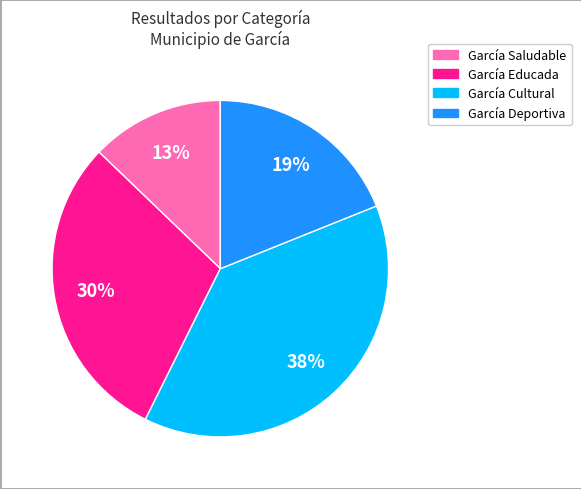

Approximately how many times larger is the value at García Educada compared to García Cultural?

0.8